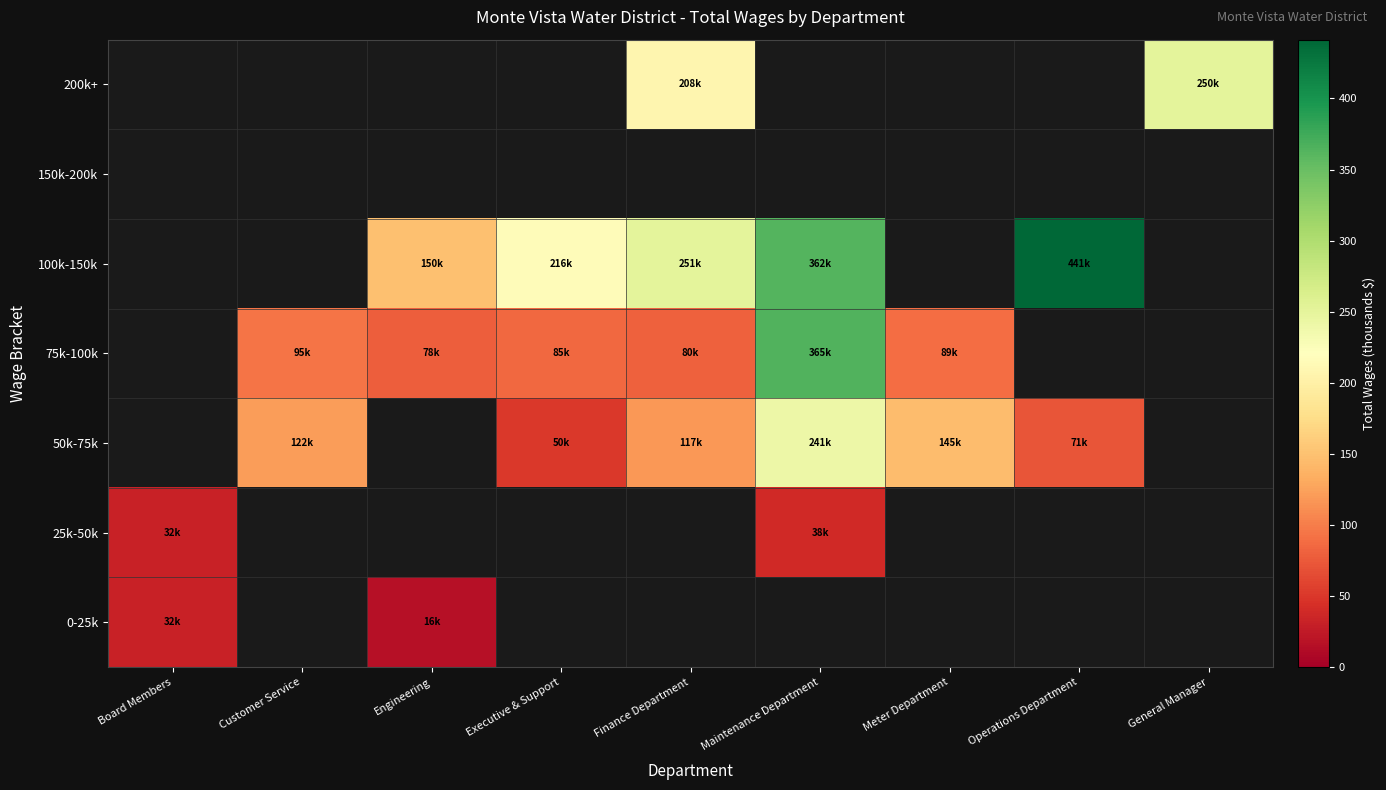

Which category has the lowest value in the 75k-100k series?

Board Members